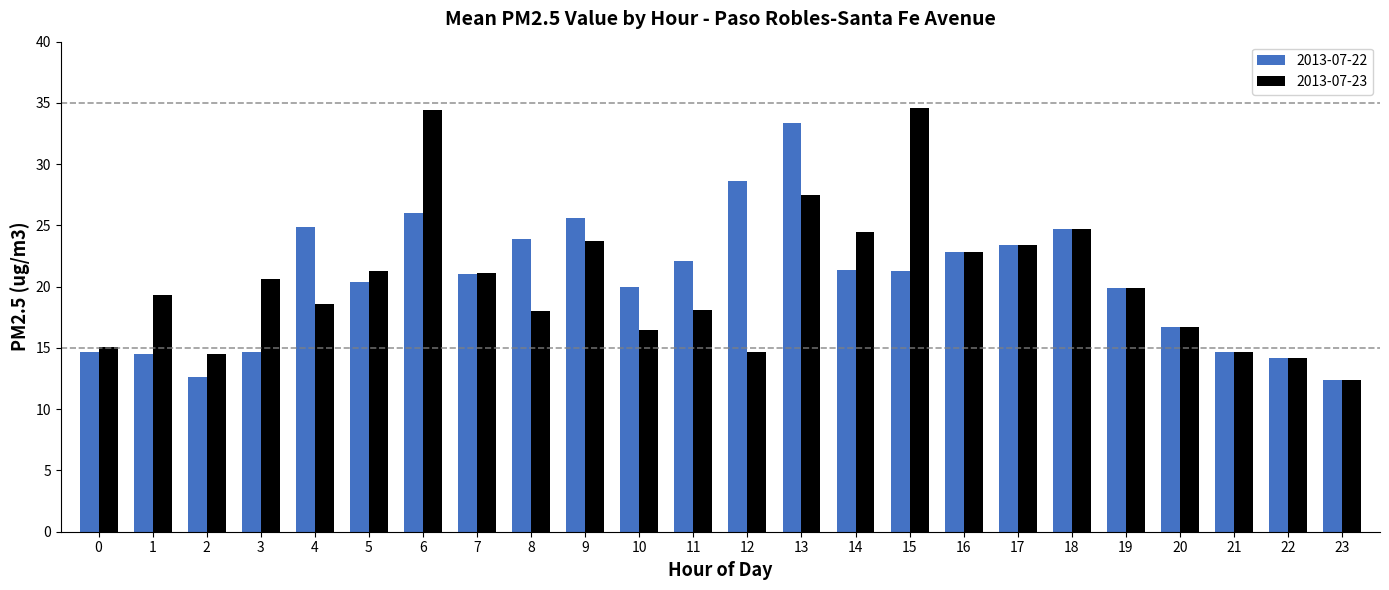

Count the number of data series in this chart.

2